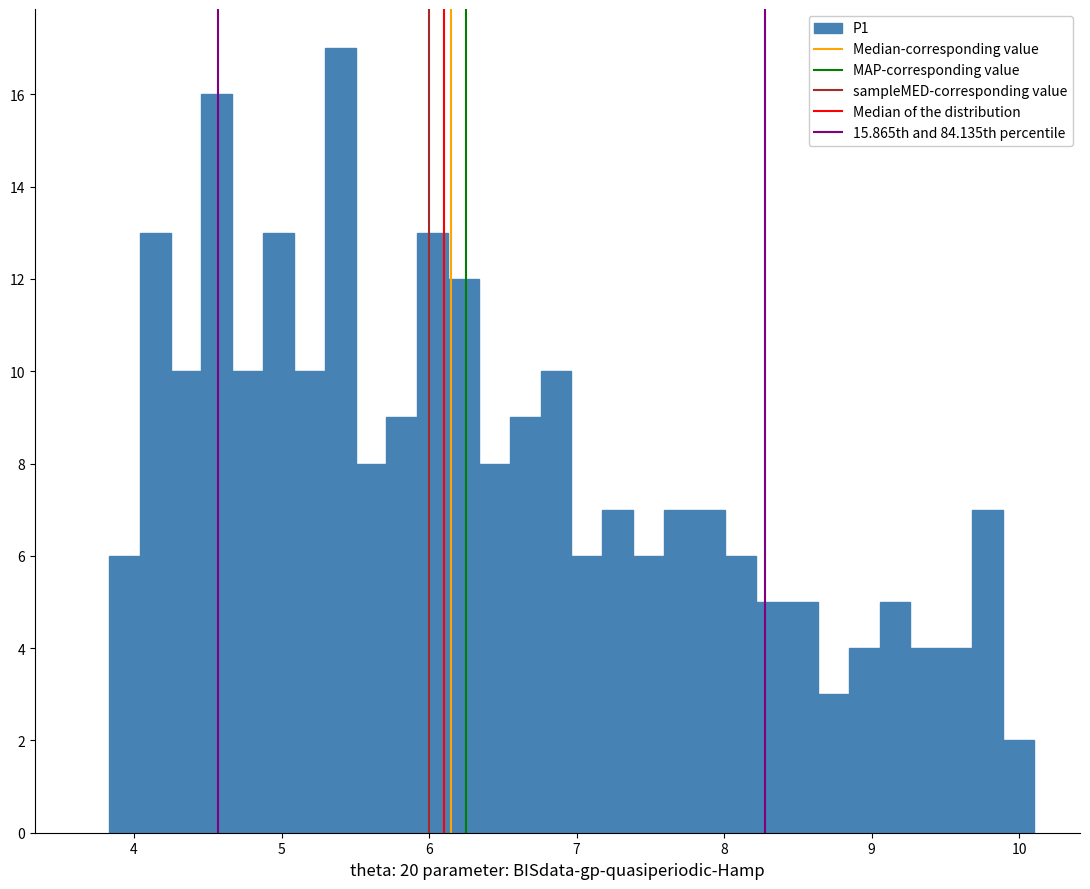

Around what value on the x-axis is the tallest bar? Give the approximate position of its centre, as read against the axis.

5.4